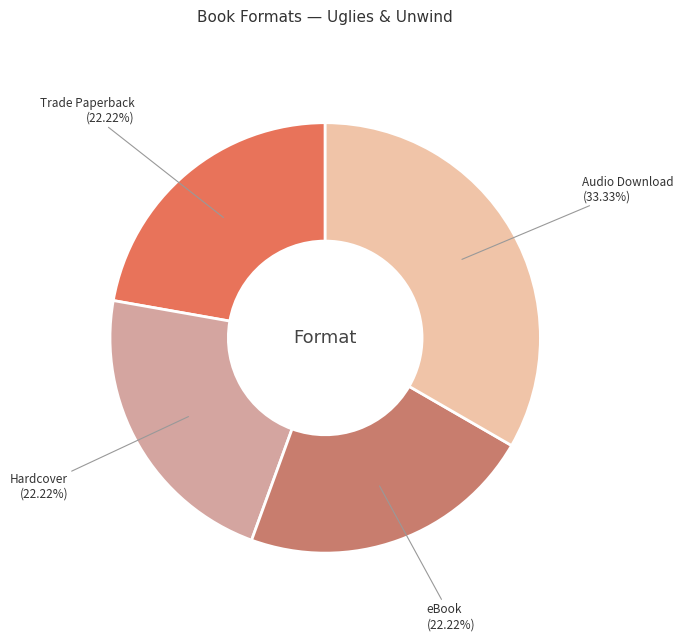

Which category has the biggest portion of the pie?

Audio Download (33.33%)